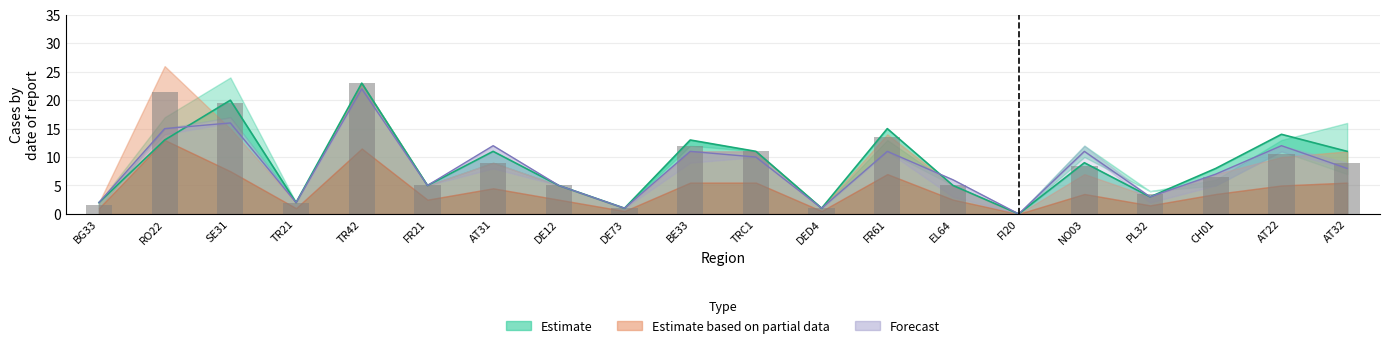

Which label corresponds to the largest value in the chart?

RO22